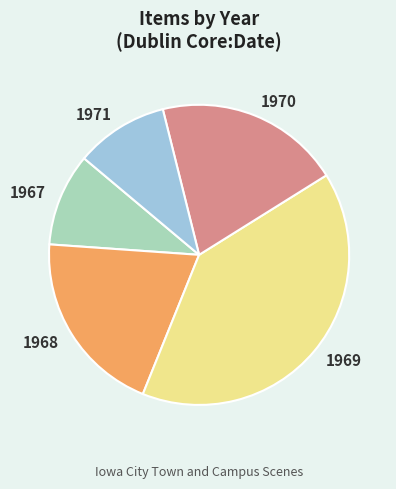

Does 1968 represent more than half of the total?

No